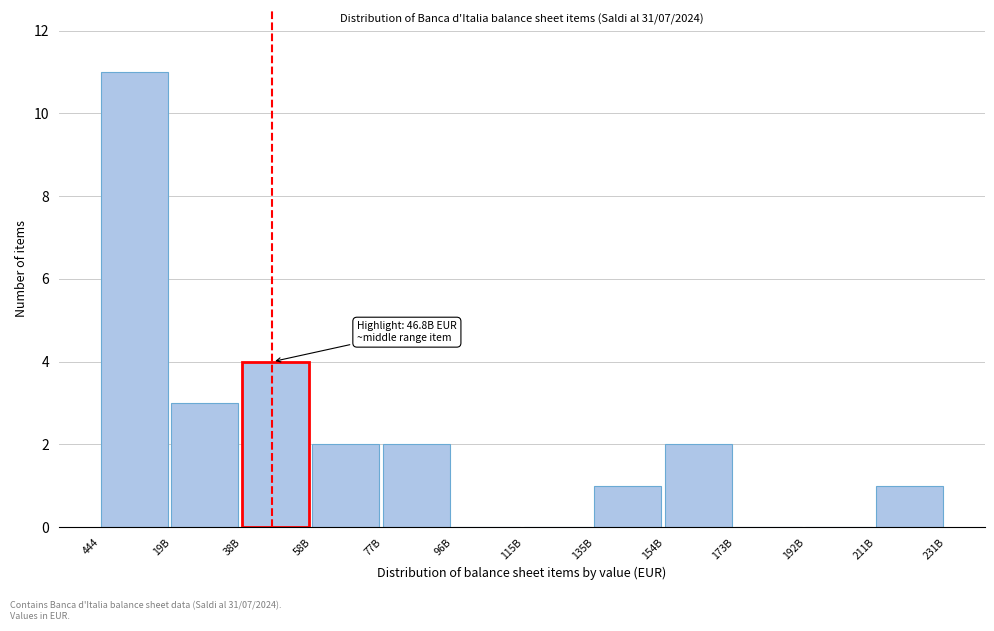

Reading left to right, list all the values displayed in this chart.

444=11	19B=3	38B=4	58B=2	77B=2	96B=0	115B=0	135B=1	154B=2	173B=0	192B=0	211B=1